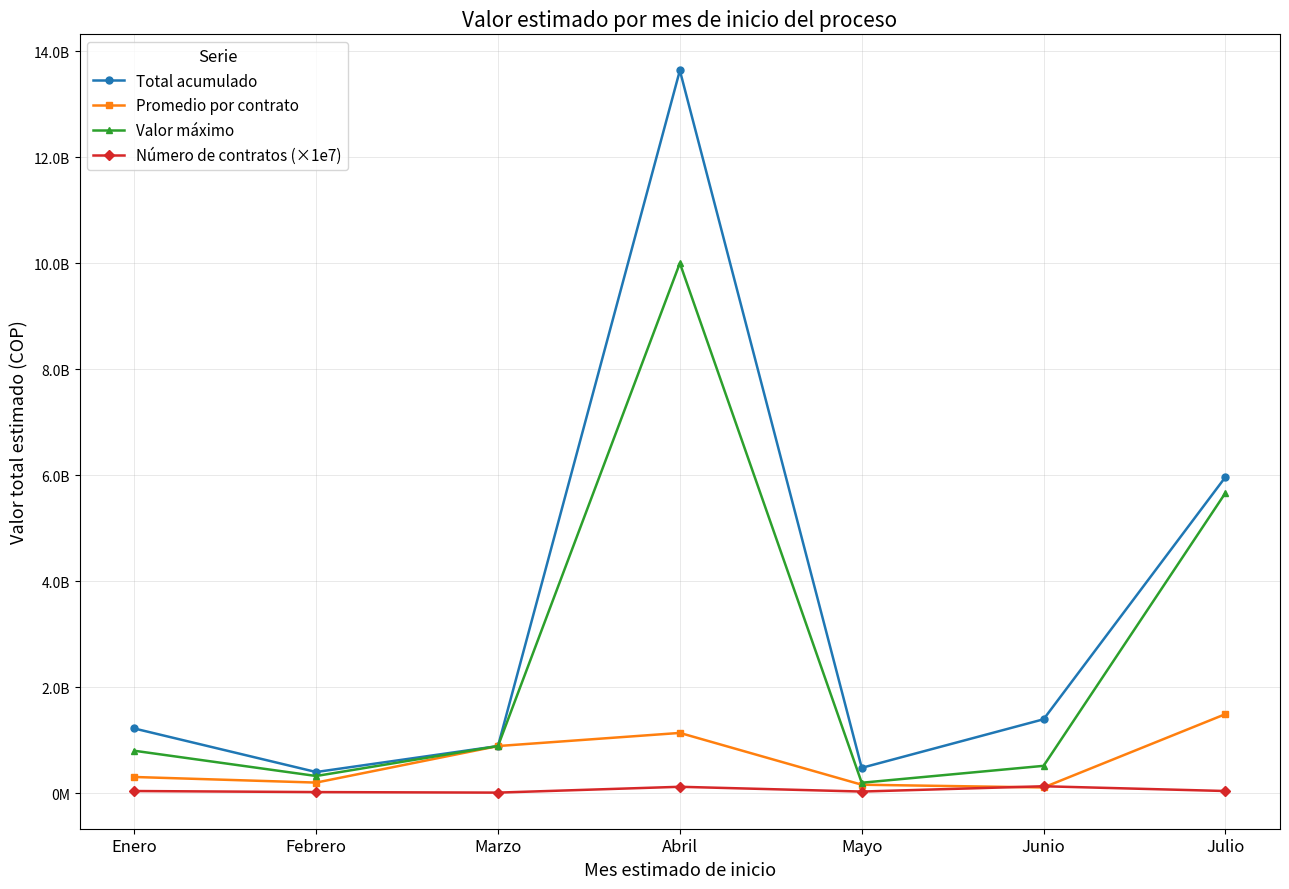

What are all the series names shown in the legend?

Total acumulado, Promedio por contrato, Valor máximo, Número de contratos (×1e7)